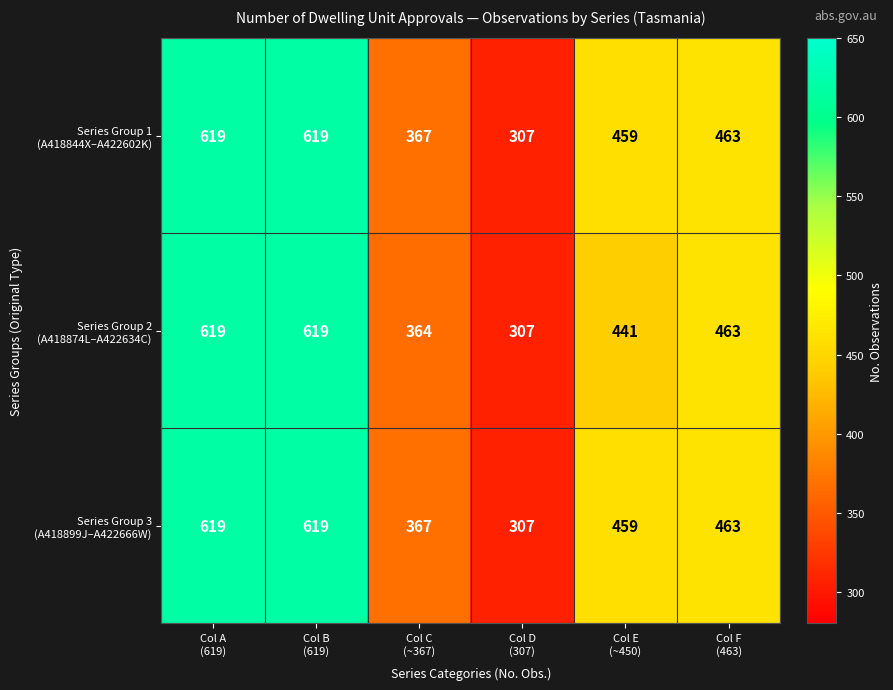

What is the greatest value displayed?

619